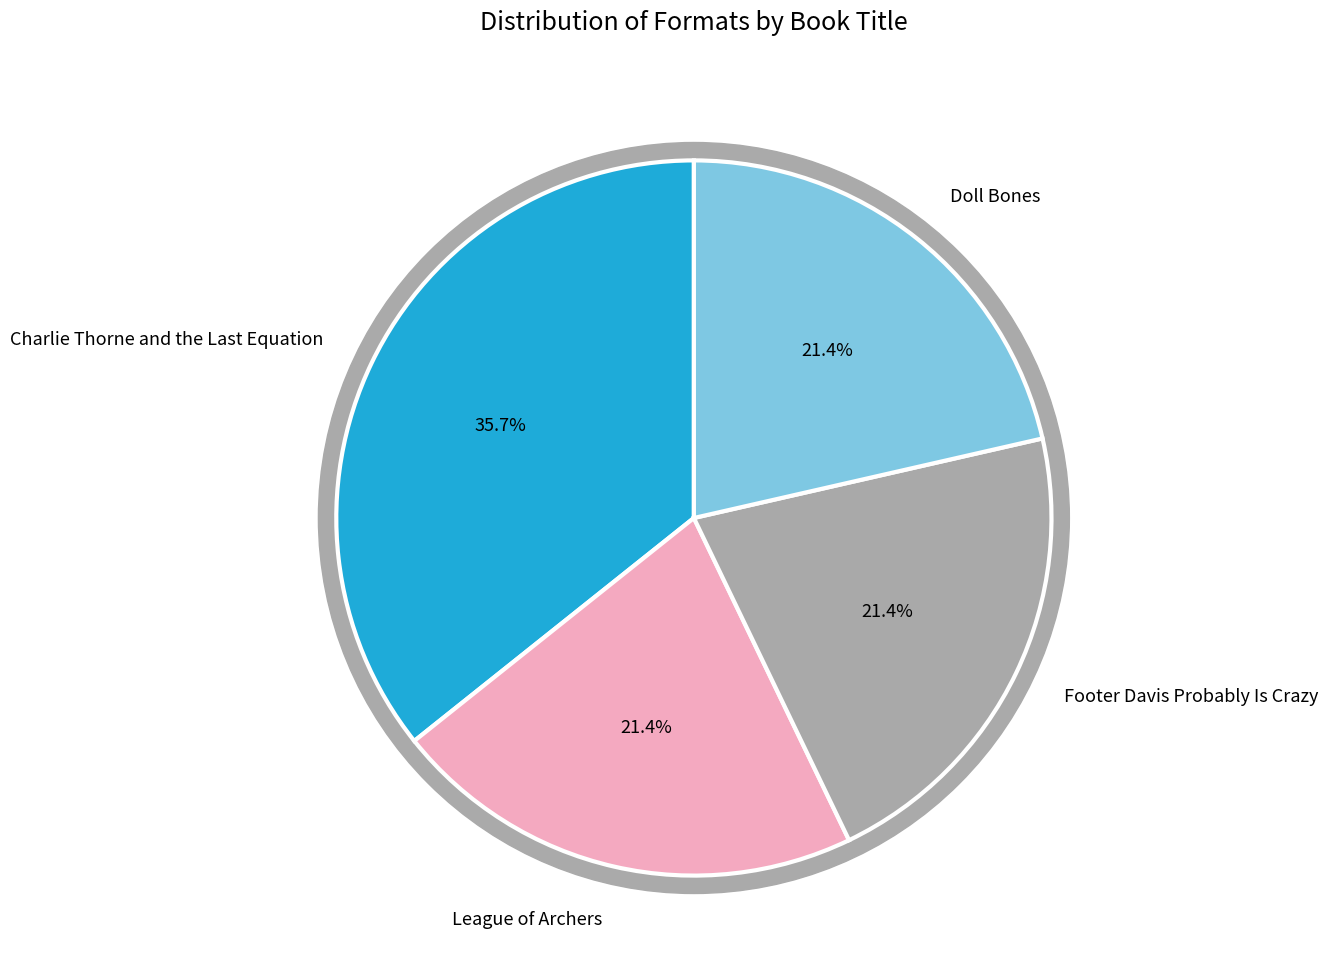

What is the ratio of the value at Footer Davis Probably Is Crazy to the value at Doll Bones?

1.0